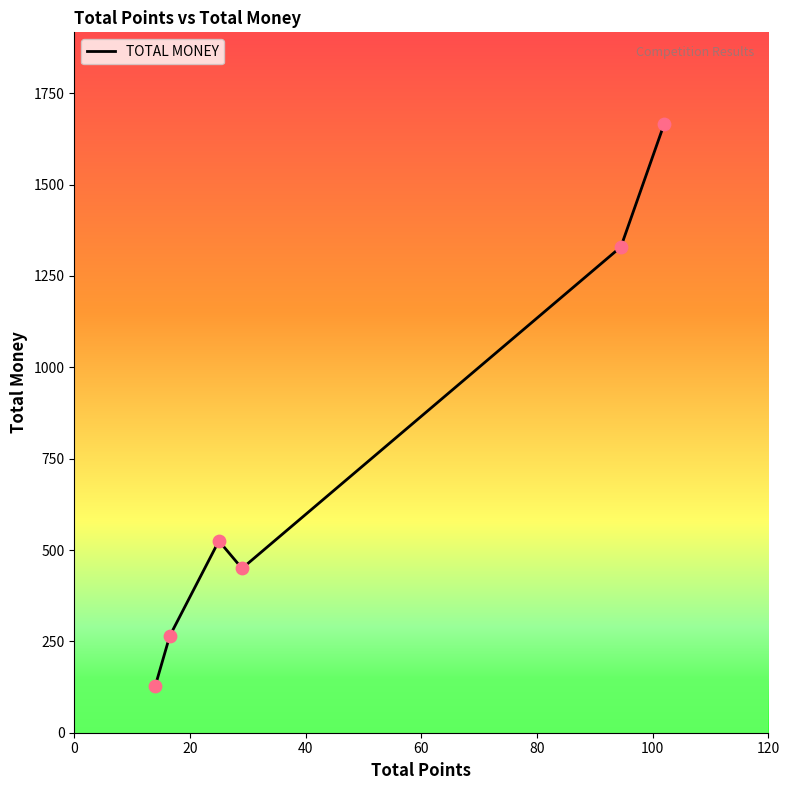

True or false: there are more than 2 points higher than both neighbors.

False